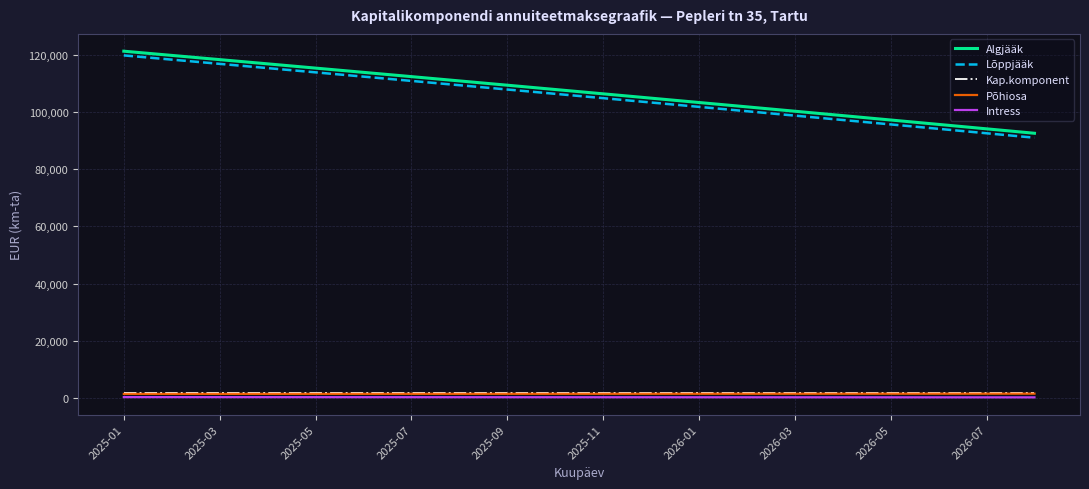

What is the maximum value shown in the chart?

121168.7